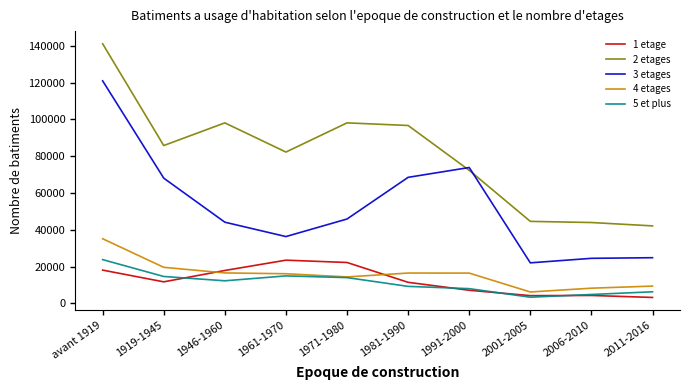

At which category does 5 et plus reach its first local peak?

1961-1970